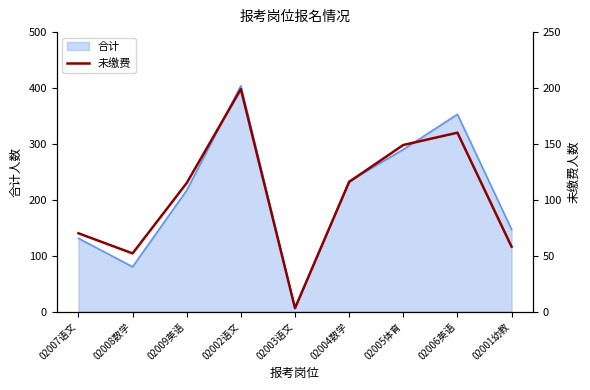

List the labels in order of 合计 value, smallest first.

02003语文, 02008数学, 02007语文, 02001幼教, 02009英语, 02004数学, 02005体育, 02006英语, 02002语文